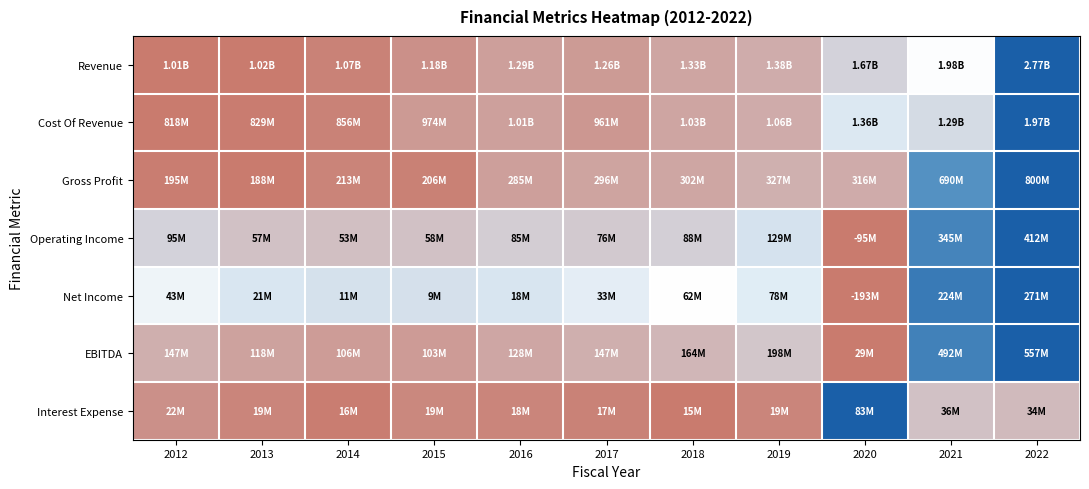

Which label corresponds to the smallest value in the chart?

2012